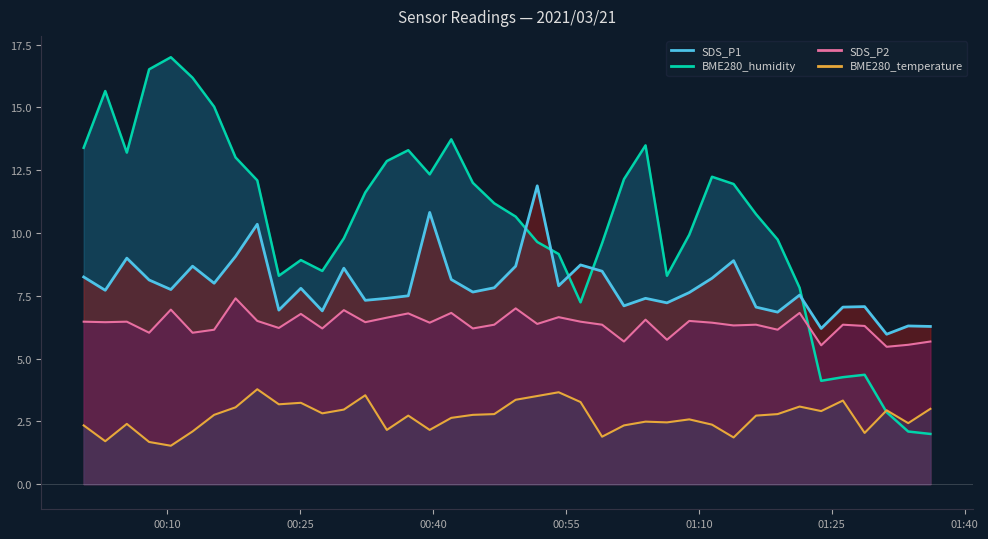

Where does the BME280_humidity series first go above 11?

2021/03/21 00:00:36